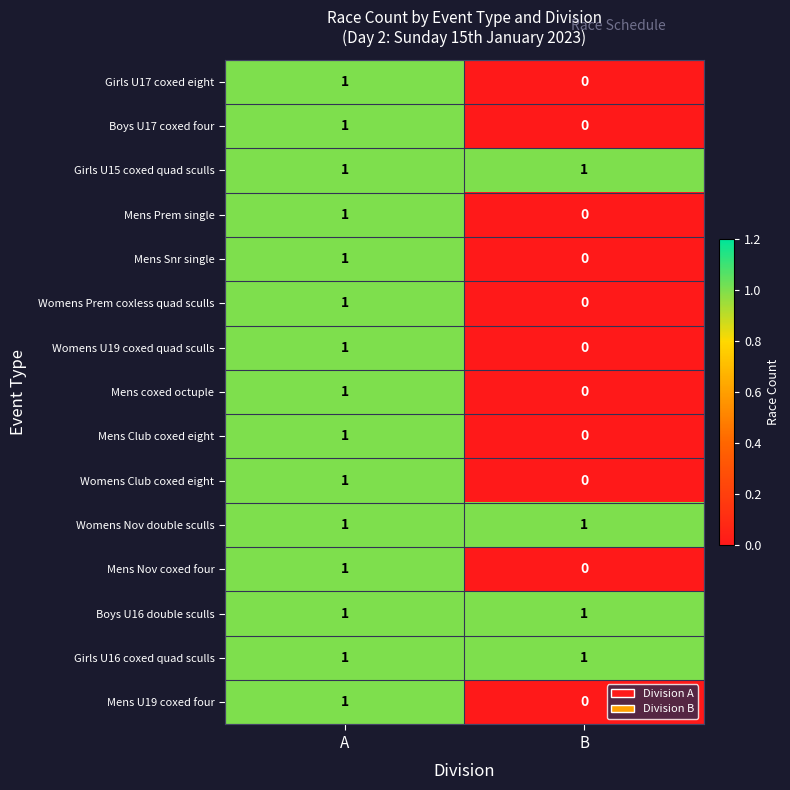

Is it true that Womens Prem coxless quad sculls equals 0 at B?

True